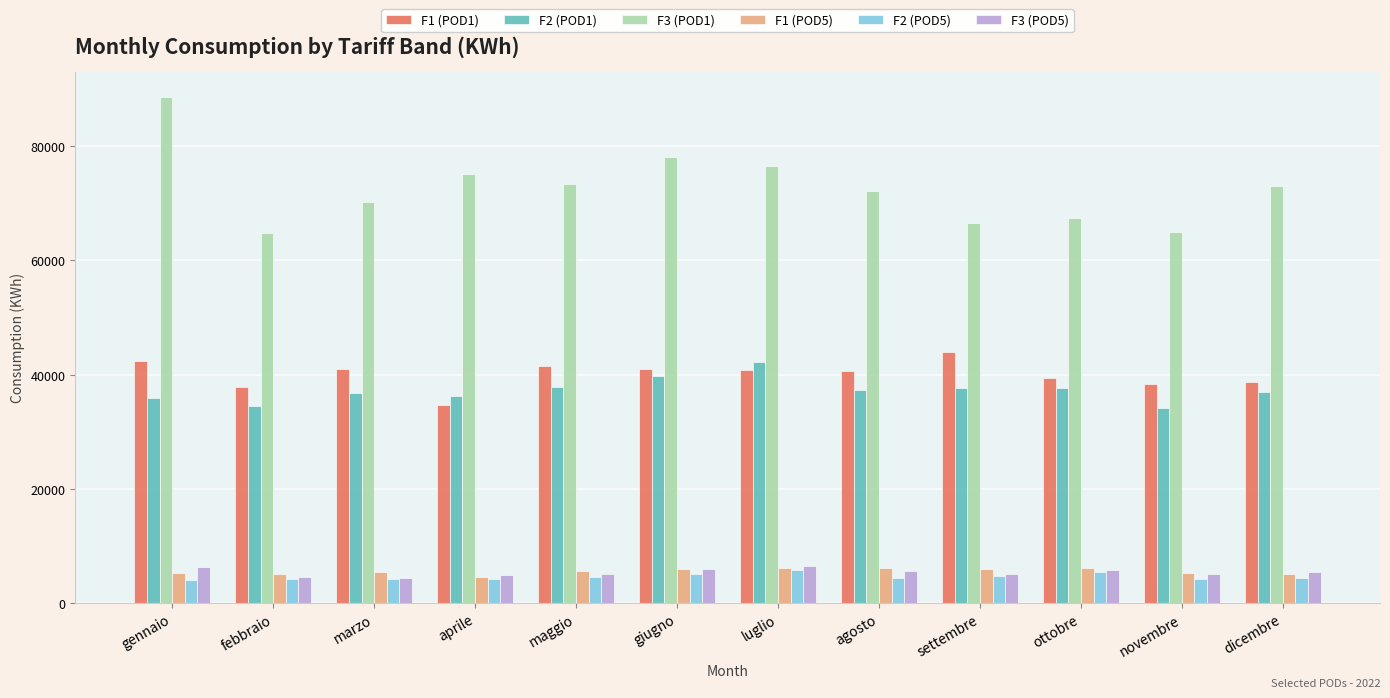

Which category has the highest value across all series?

gennaio